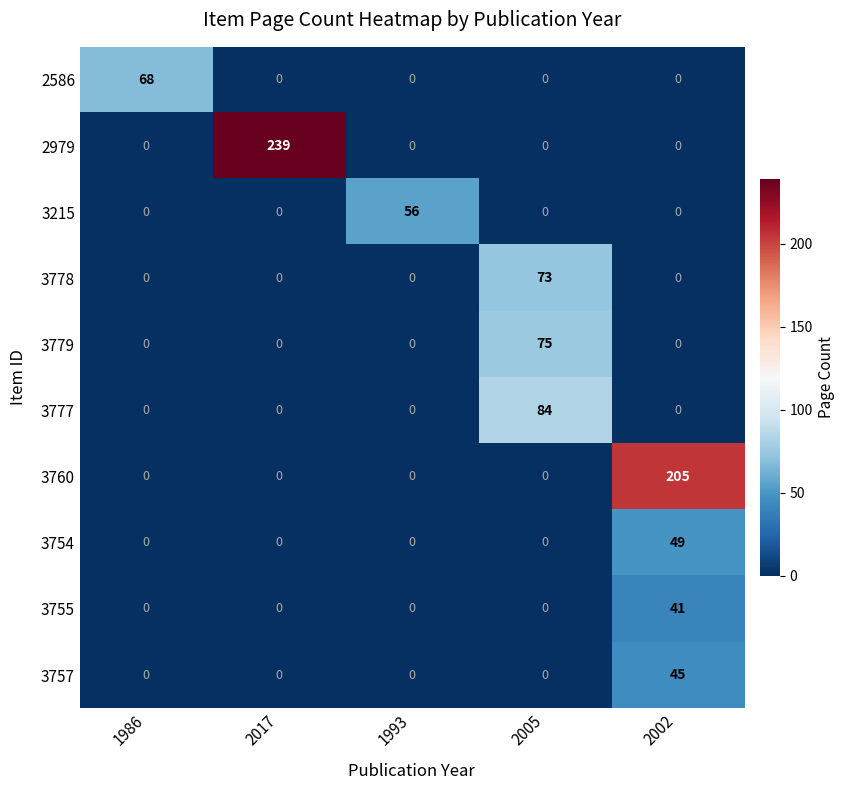

What is the spread (max minus min) of values at 1986?

68